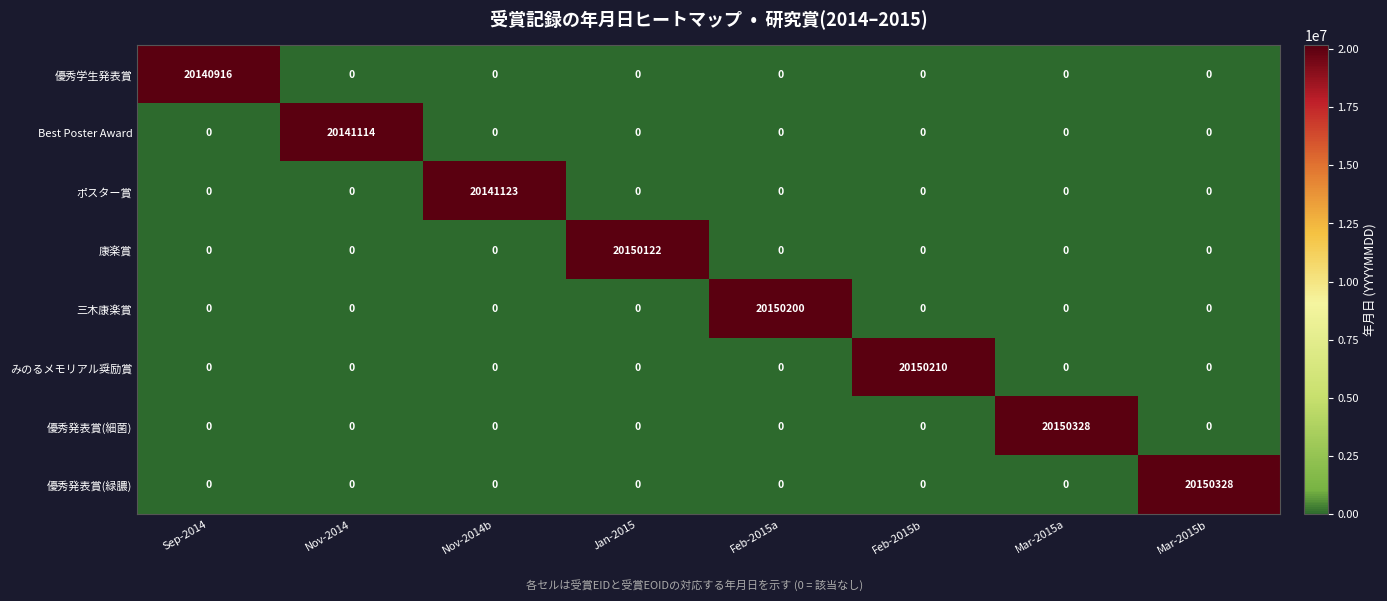

What value does the みのるメモリアル奨励賞 series have at Feb-2015b, to the nearest 10?

20150210